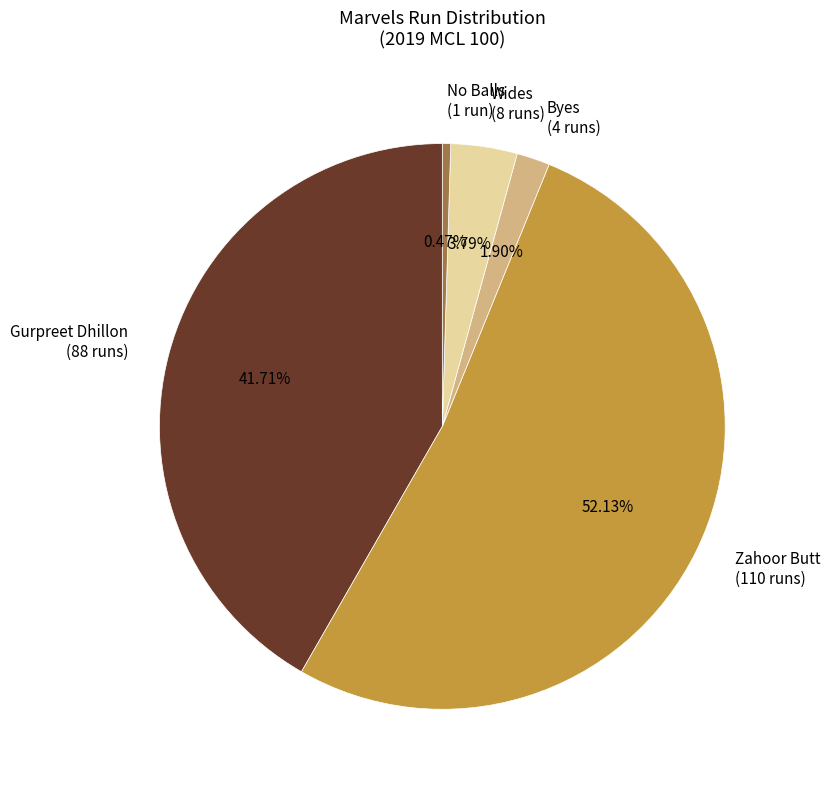

How many segments does this pie chart have?

5